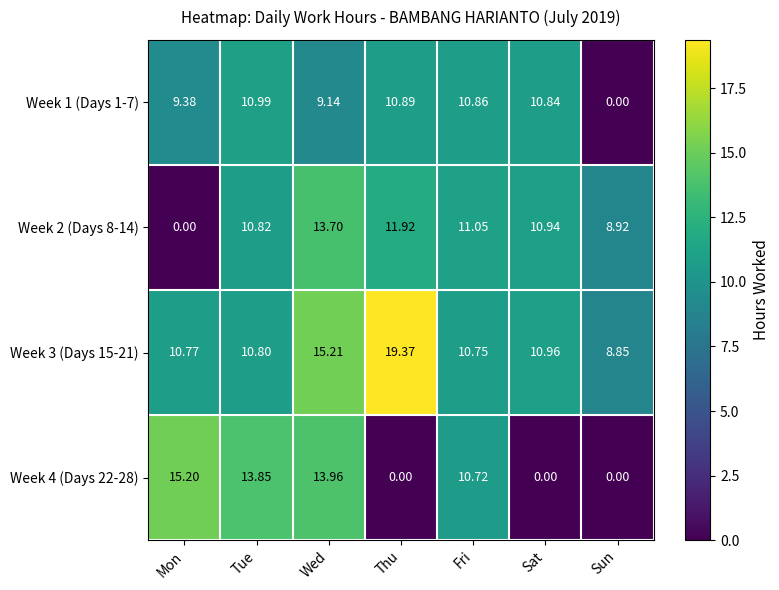

Which category has the highest value in the Week 1 (Days 1-7) series?

Tue